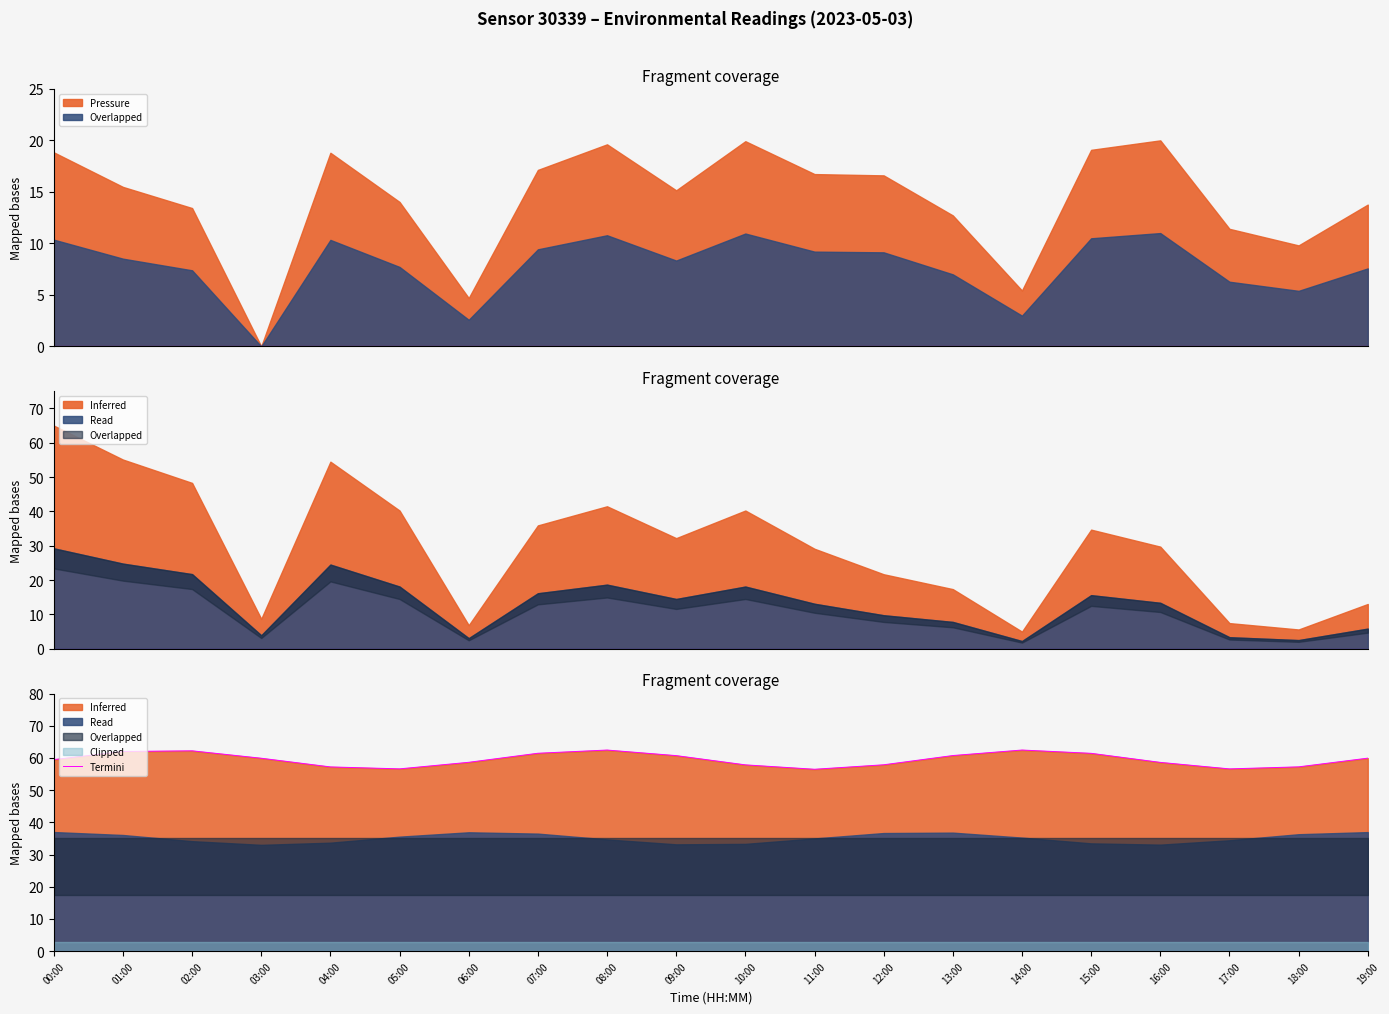

Rank the categories by value from lowest to highest.

11:00, 17:00, 05:00, 04:00, 18:00, 10:00, 12:00, 16:00, 06:00, 00:00, 03:00, 19:00, 09:00, 13:00, 15:00, 07:00, 01:00, 02:00, 08:00, 14:00